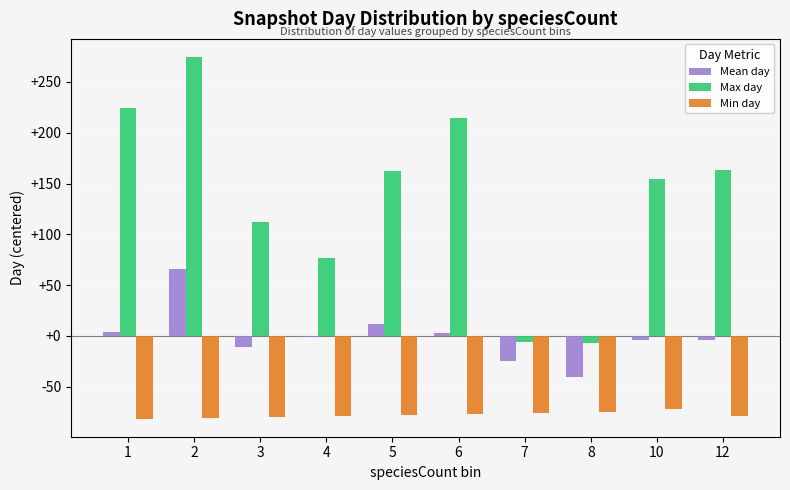

How many groups of bars are there?

10